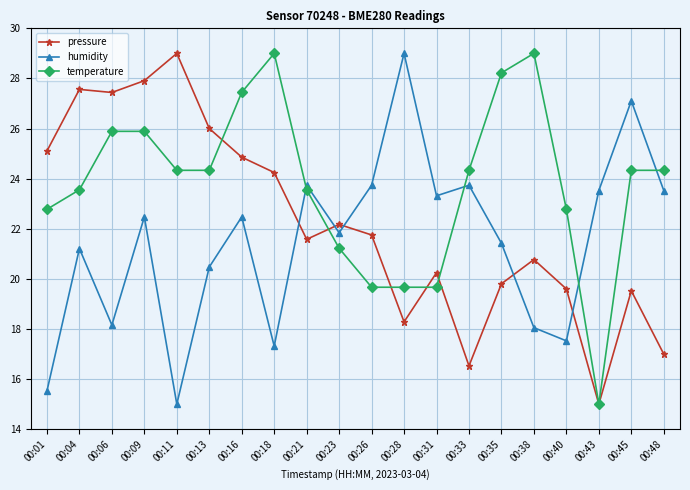

Does the chart have visible grid lines?

Yes